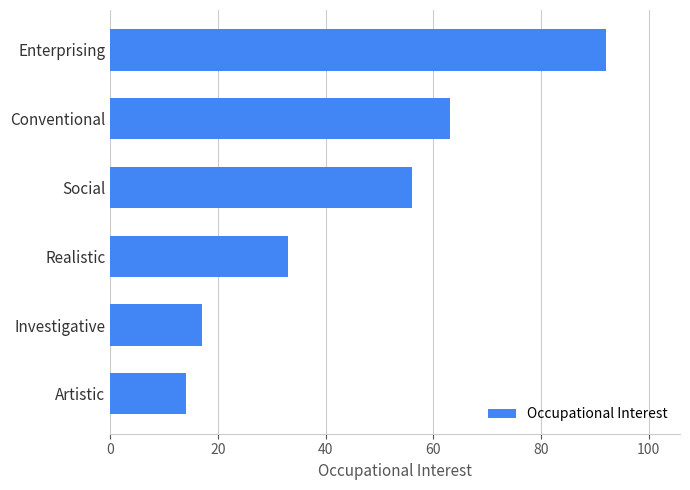

Reading bottom to top, transcribe all the data shown in this chart.

Artistic=14	Investigative=17	Realistic=33	Social=56	Conventional=63	Enterprising=92